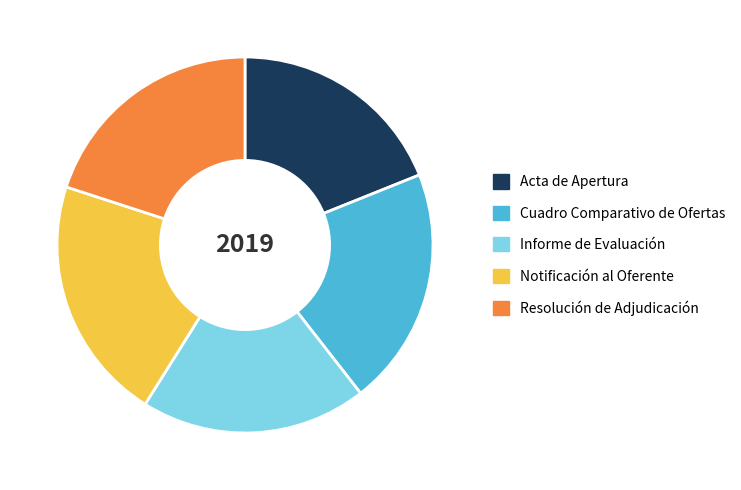

The Cuadro Comparativo de Ofertas slice represents 21% of the pie. True or false?

True